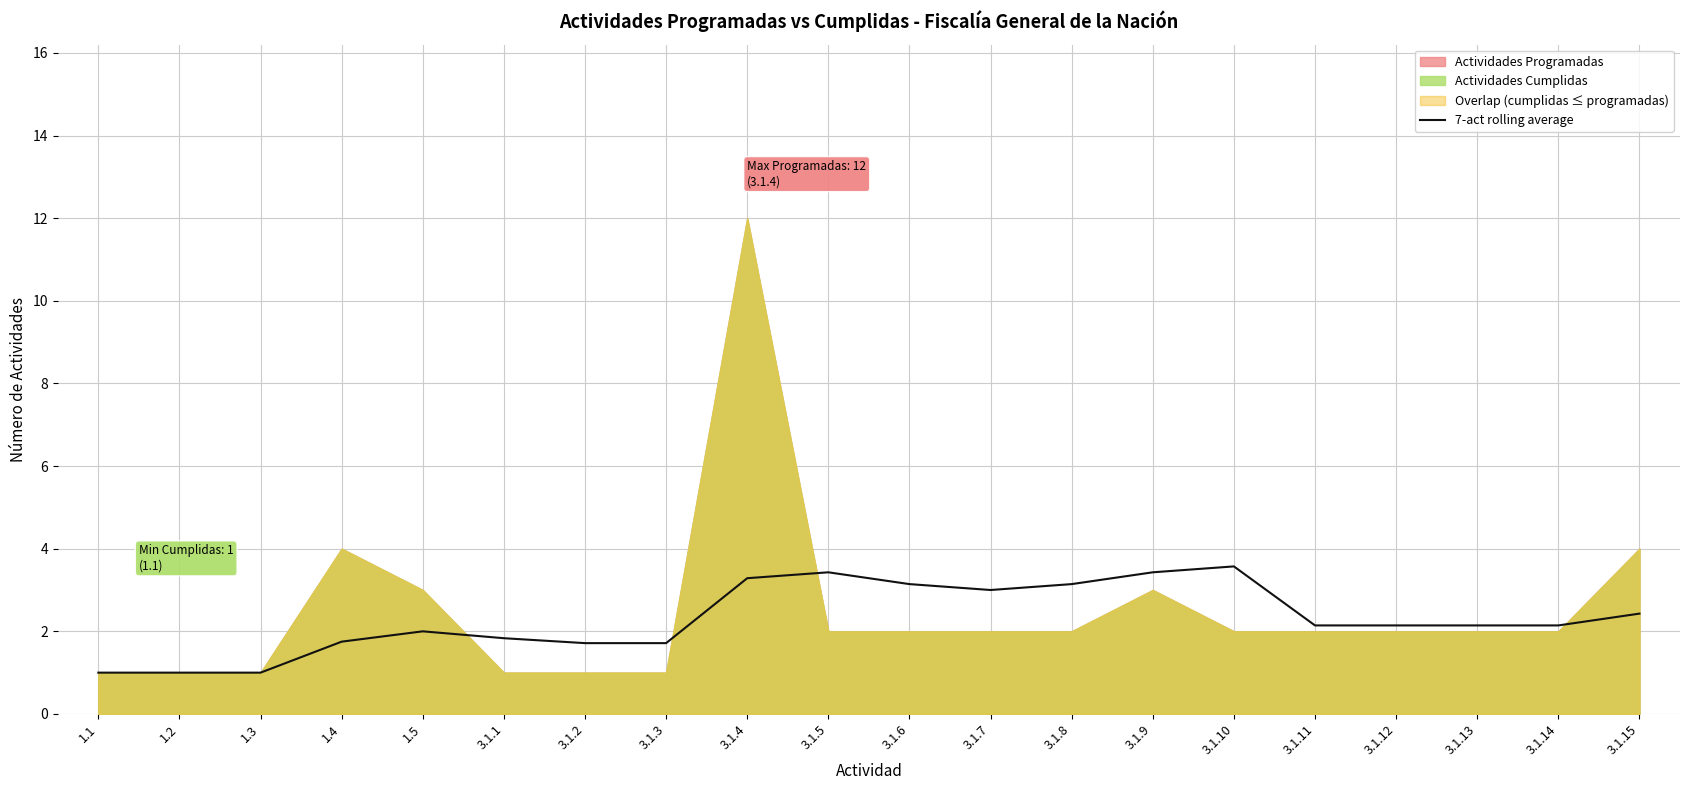

Reading right to left, extract all data points from this chart.

3.1.15=2.4	3.1.14=2.1	3.1.13=2.1	3.1.12=2.1	3.1.11=2.1	3.1.10=3.6	3.1.9=3.4	3.1.8=3.1	3.1.7=3.0	3.1.6=3.1	3.1.5=3.4	3.1.4=3.3	3.1.3=1.7	3.1.2=1.7	3.1.1=1.8	1.5=2.0	1.4=1.8	1.3=1.0	1.2=1.0	1.1=1.0